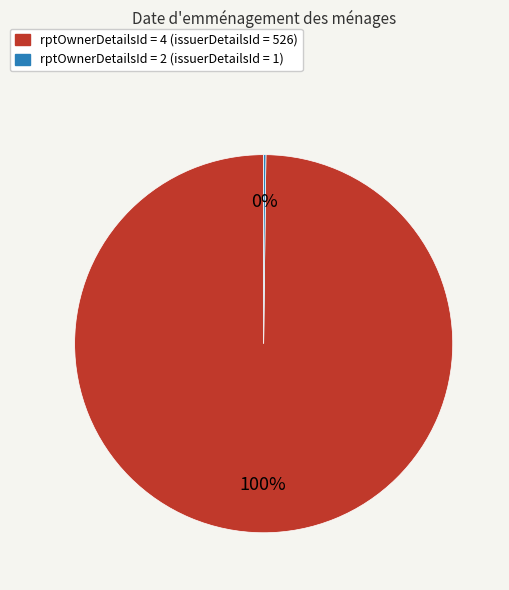

Is there a majority slice in this chart?

Yes